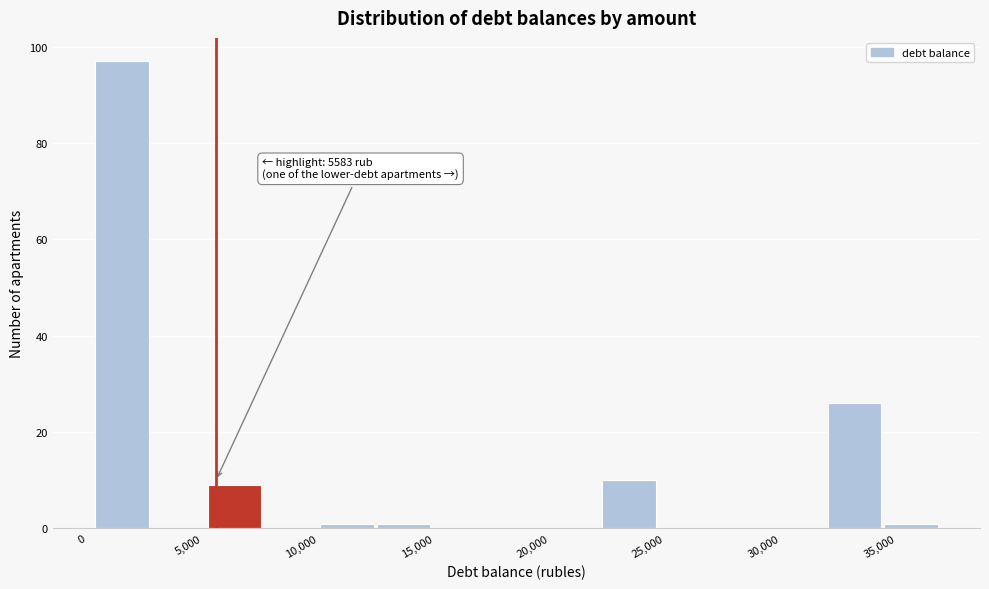

Over which range of the x-axis is the bar tallest?

500 to 3000